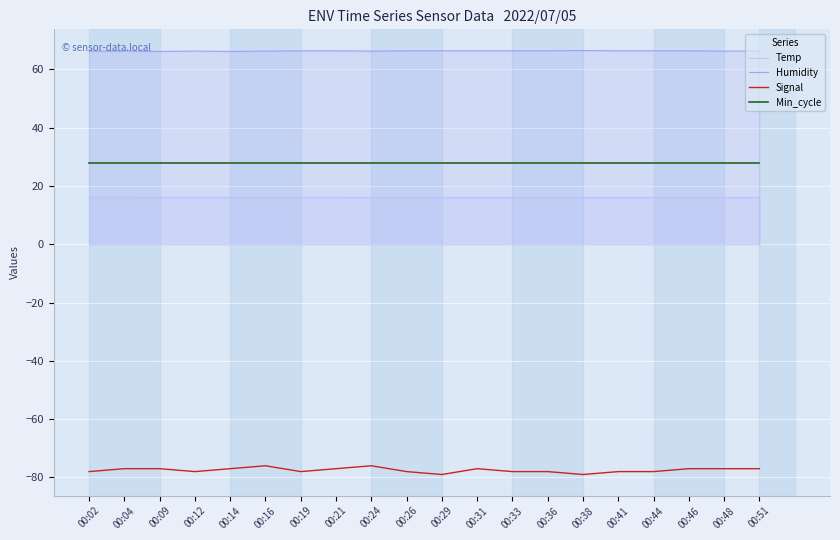

Count the number of categories in the chart.

20